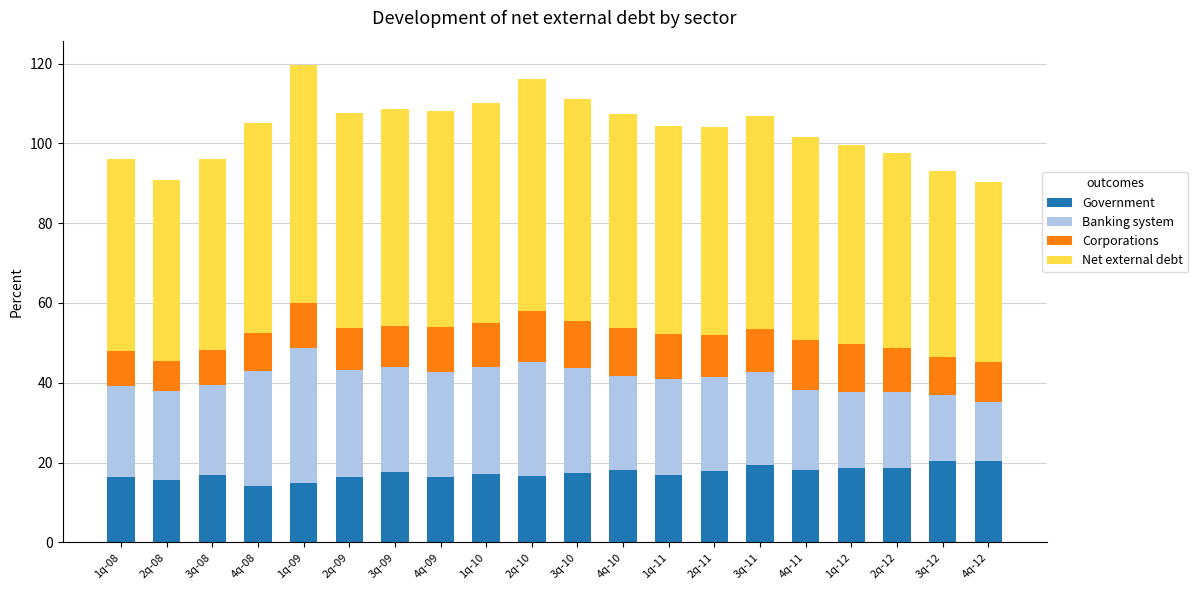

Is it true that Government equals 17.0 at 1q-11?

True